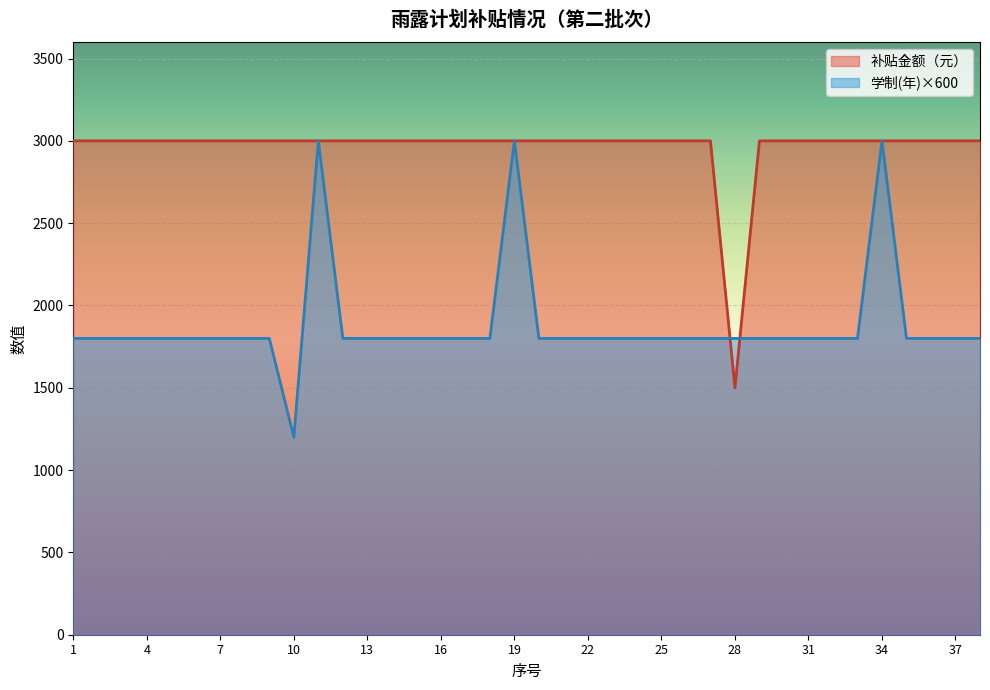

What is the sum of the 学制(年) values at 32 and 26?

3600